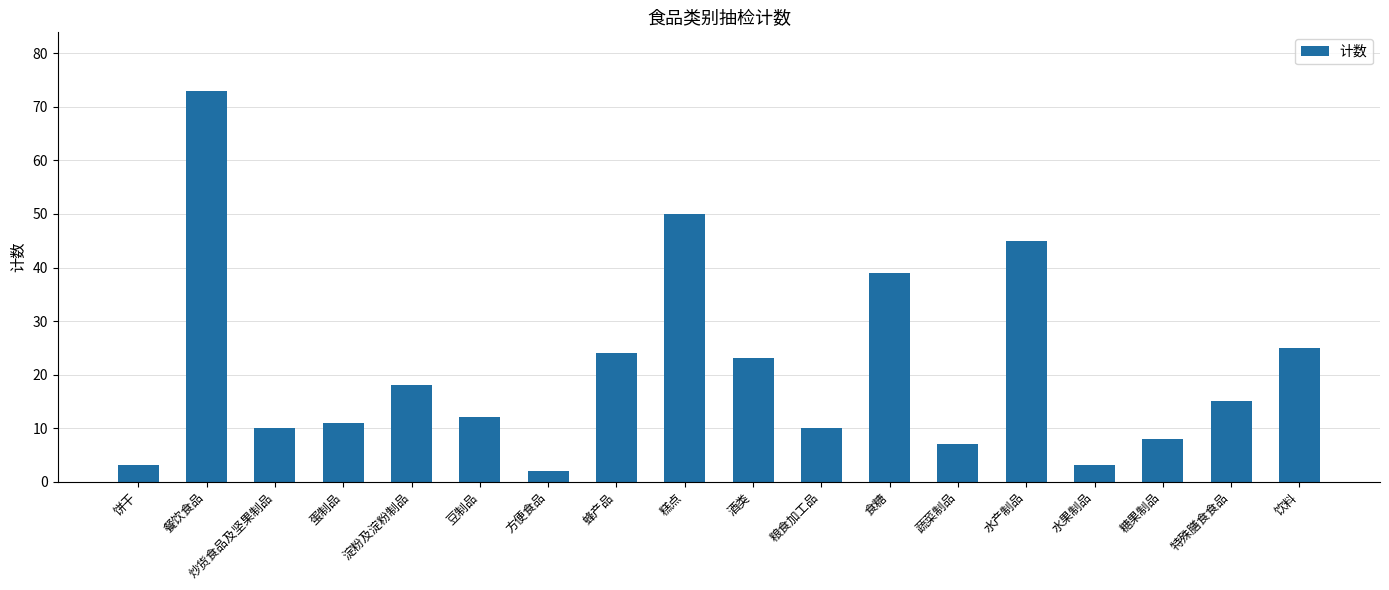

Which label corresponds to the largest value in the chart?

餐饮食品